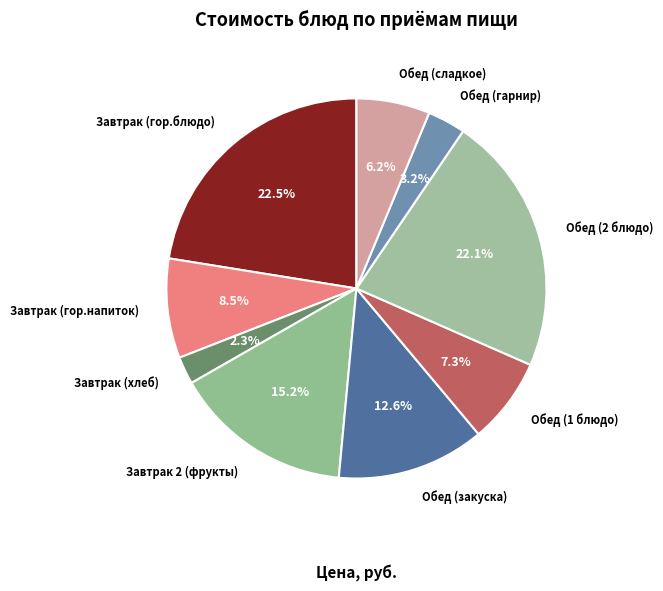

How many slices are in this pie chart?

9